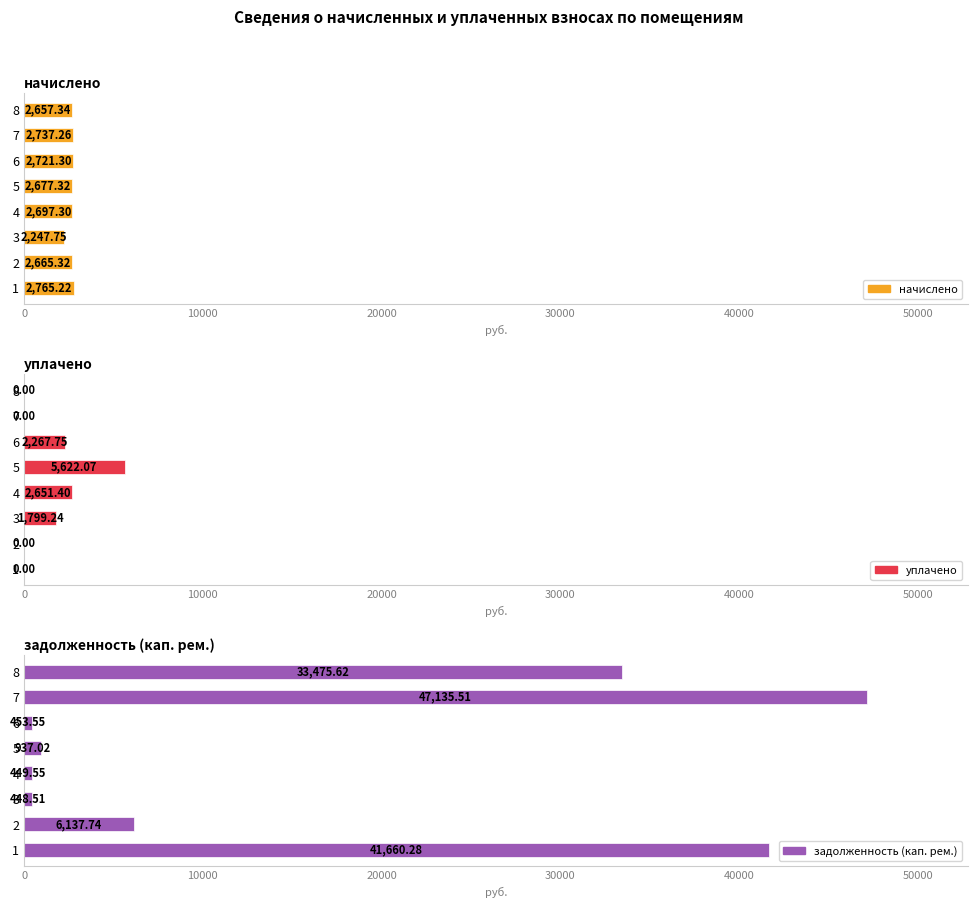

What is the sum of all задолженность (кап. рем.) values?

130697.8